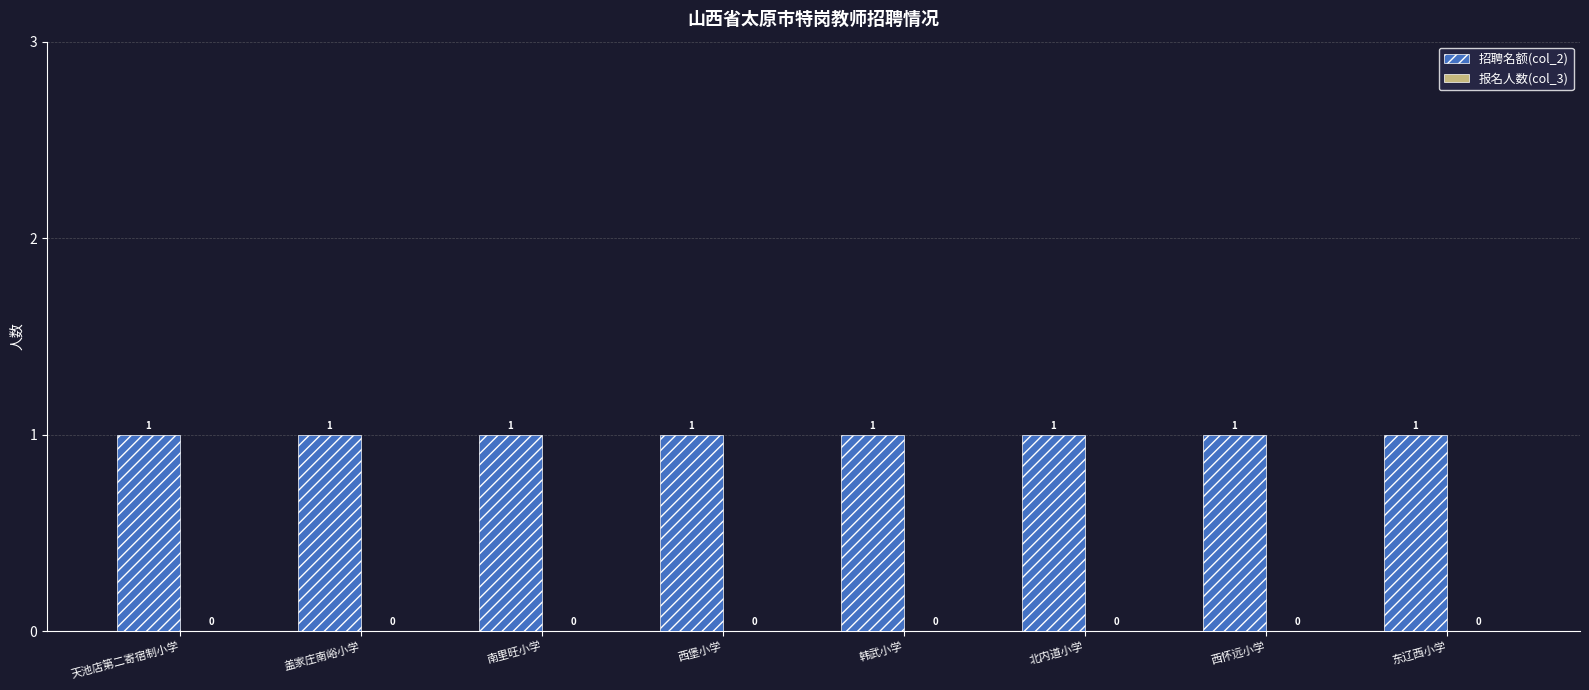

What is the label of the 4th bar from the right?

韩武小学